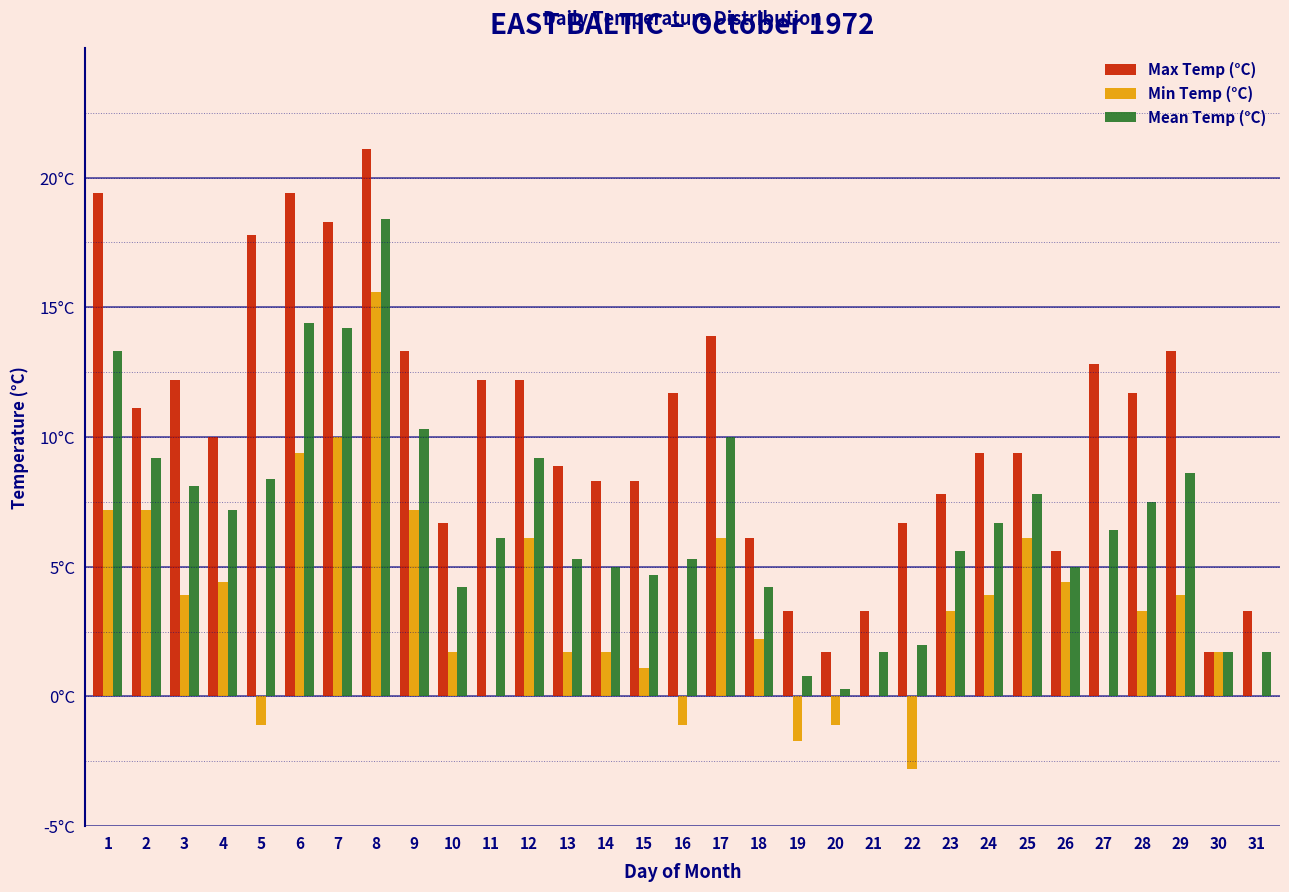

What are all the series names shown in the legend?

Max Temp (°C), Min Temp (°C), Mean Temp (°C)